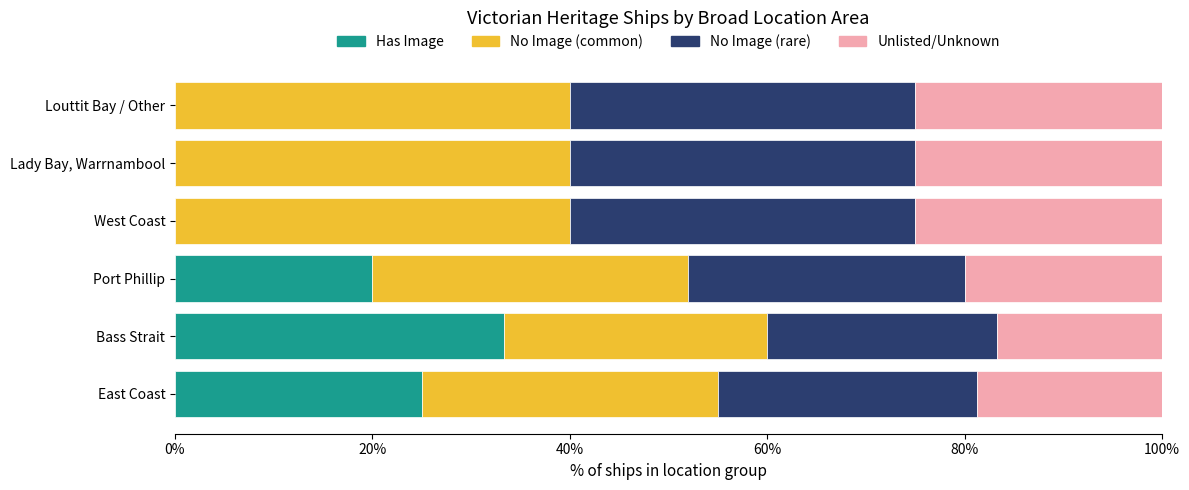

True or false: Has Image has a value of -14.9 at Lady Bay, Warrnambool.

False